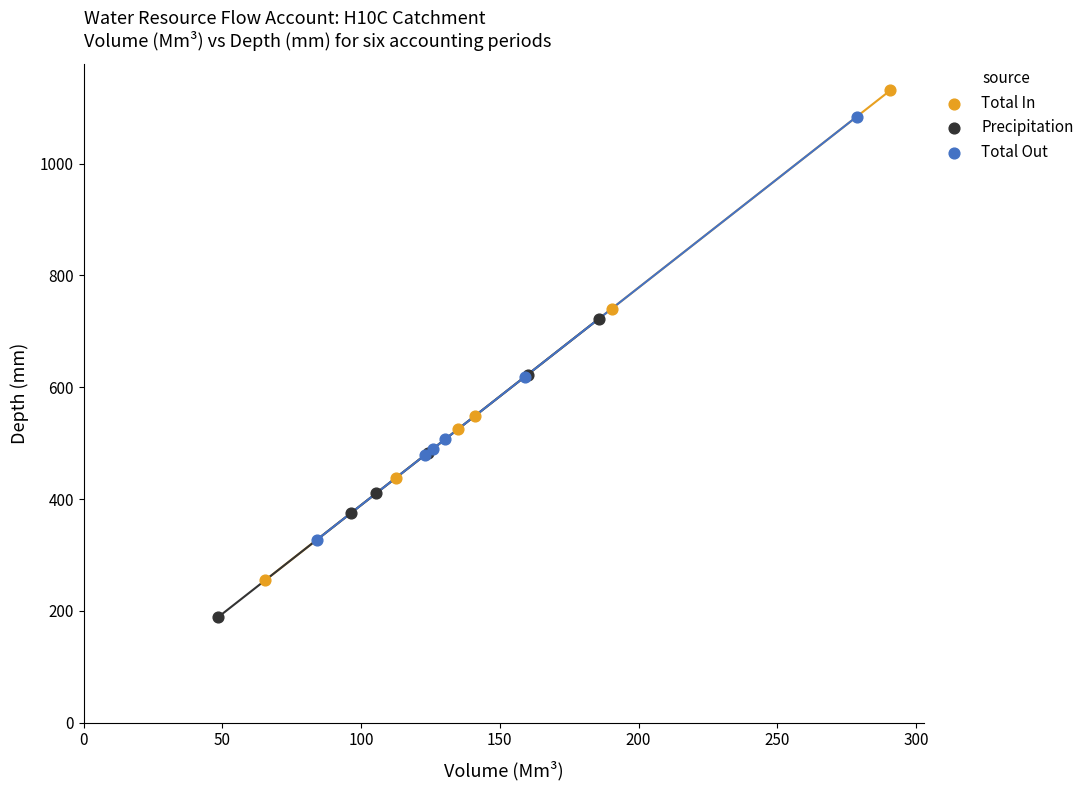

Which series contains the lowest Y value?

Precipitation